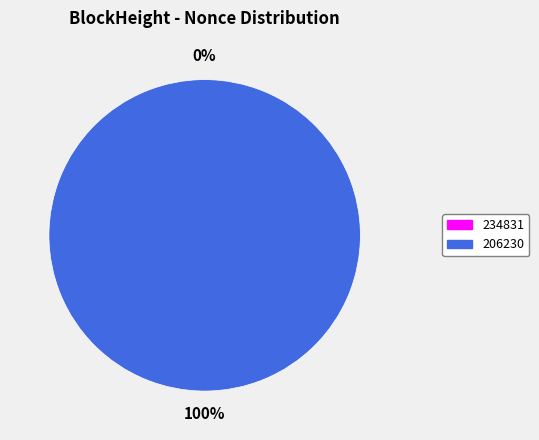

To the nearest percent, what portion does 206230 represent?

100%